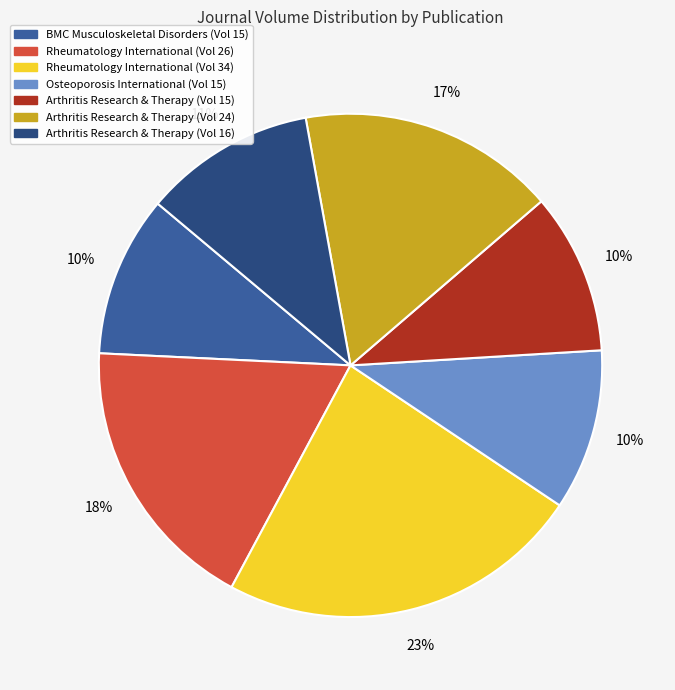

Do BMC Musculoskeletal Disorders (Vol 15) and Osteoporosis International (Vol 15) together represent more than half of the pie?

No